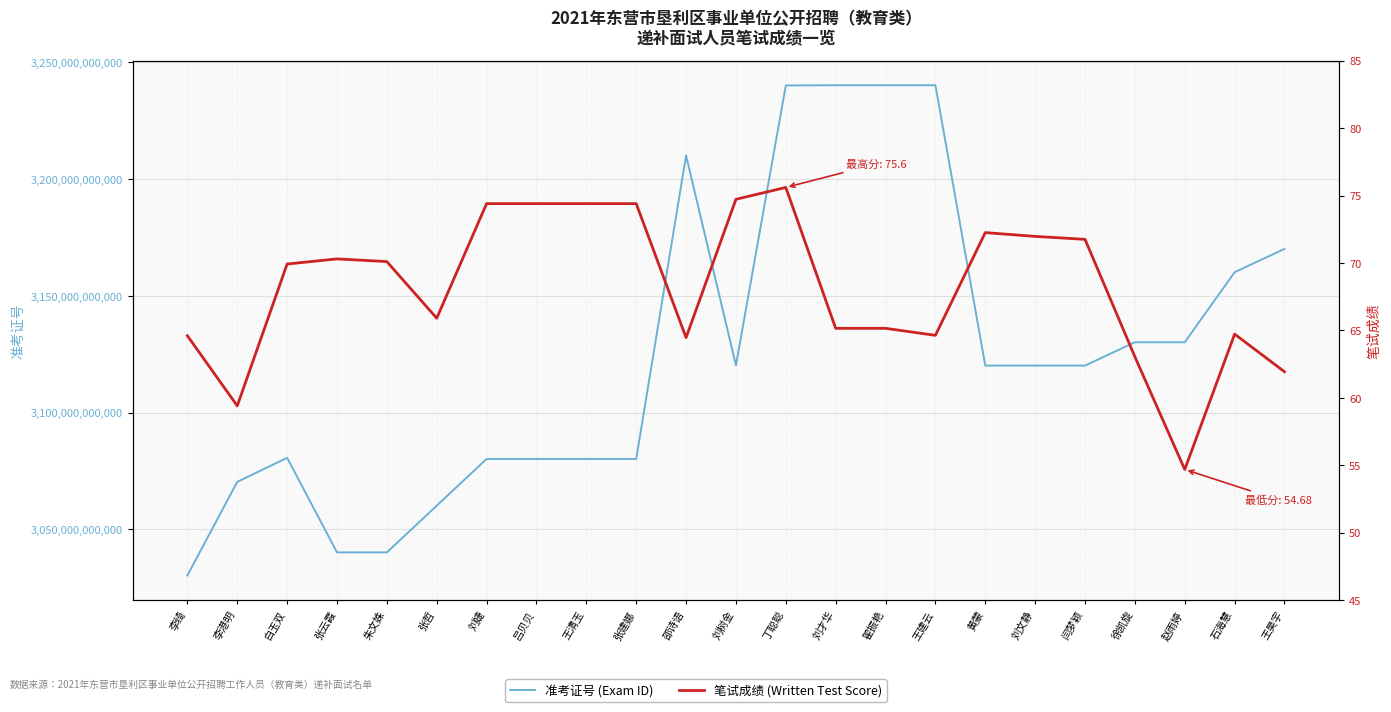

Reading left to right, list all the values displayed in this chart.

准考证号 (Exam ID): 李绮=3030200503807.0	李港明=3070300503201.0	白玉双=3080600502924.0	张云霞=3040100503521.0	朱文姝=3040100503527.0	张哲=3060100503904.0	刘婕=3080100504002.0	吕贝贝=3080100504028.0	王清玉=3080100504001.0	张建娜=3080100504008.0	邵诗语=3210100500924.0	刘树金=3120200501017.0	丁聪聪=3240100501803.0	刘才华=3240200502629.0	翟振艳=3240200502620.0	王建云=3240200502802.0	黄蒙=3120100500420.0	刘文静=3120100500118.0	闫梦颖=3120100500318.0	徐凯旋=3130100500611.0	赵雨婷=3130100500615.0	石海慧=3160100500729.0	王昊宇=3170100500819.0
笔试成绩 (Written Test Score): 李绮=64.6	李港明=59.4	白玉双=69.9	张云霞=70.3	朱文姝=70.1	张哲=65.9	刘婕=74.4	吕贝贝=74.4	王清玉=74.4	张建娜=74.4	邵诗语=64.5	刘树金=74.7	丁聪聪=75.6	刘才华=65.2	翟振艳=65.2	王建云=64.6	黄蒙=72.2	刘文静=72.0	闫梦颖=71.8	徐凯旋=63.0	赵雨婷=54.7	石海慧=64.7	王昊宇=61.9